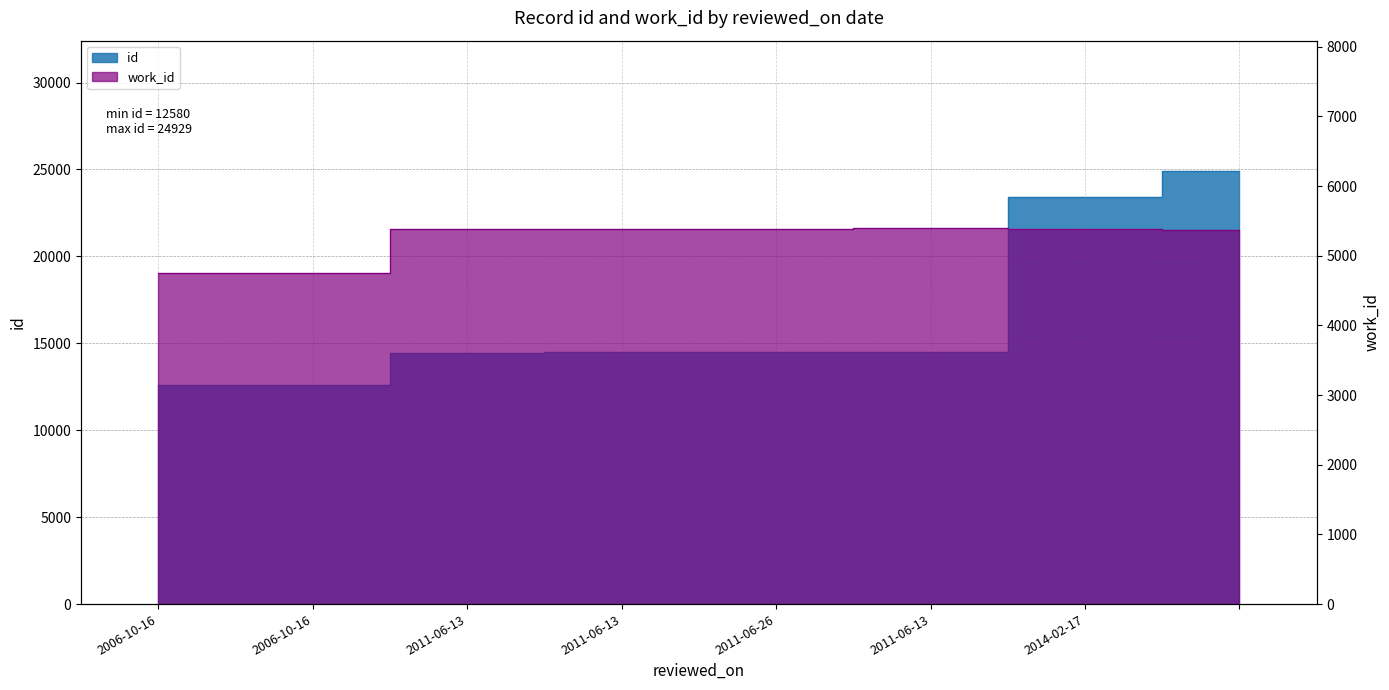

What is the difference between the highest and lowest values at 2011-06-26?

9087